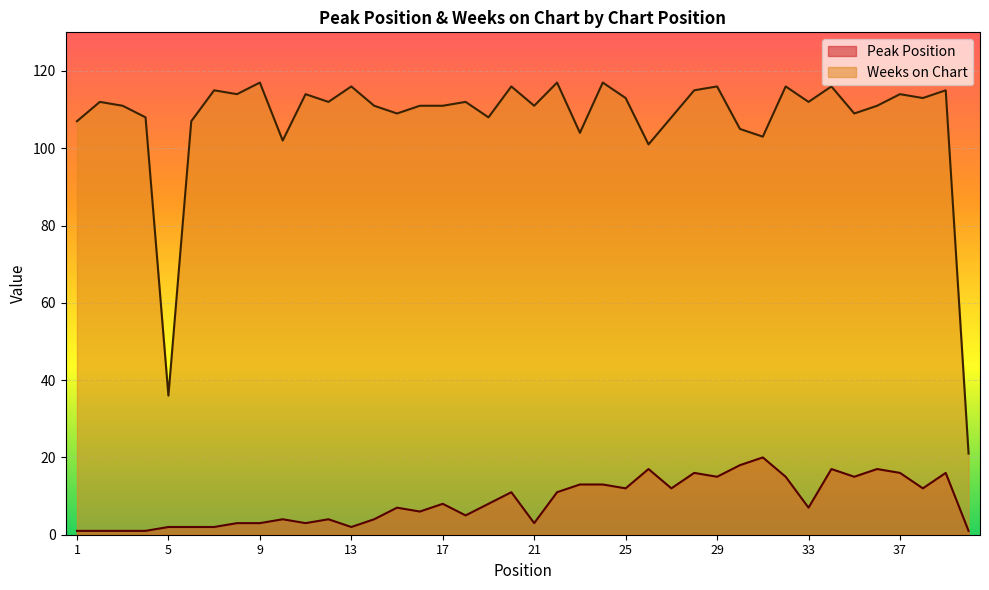

True or false: Weeks on Chart and Peak Position cross at least once.

False